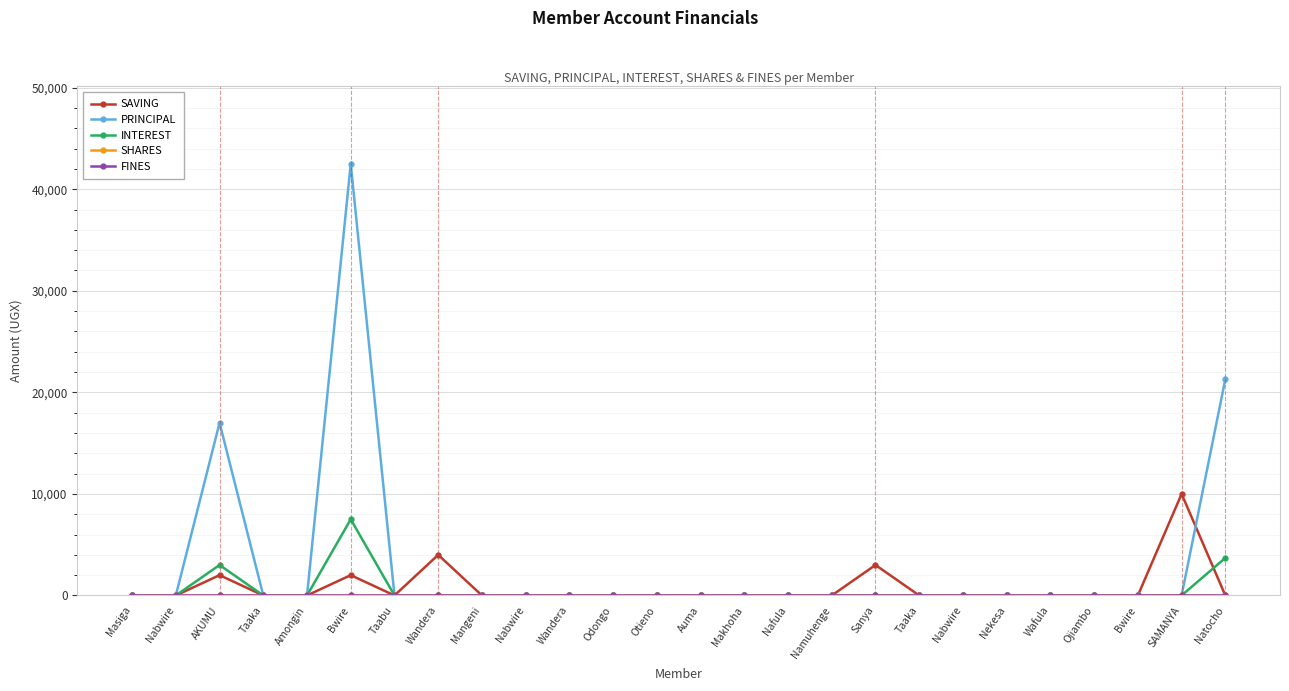

True or false: FINES has more than 2 points higher than both neighbors.

False